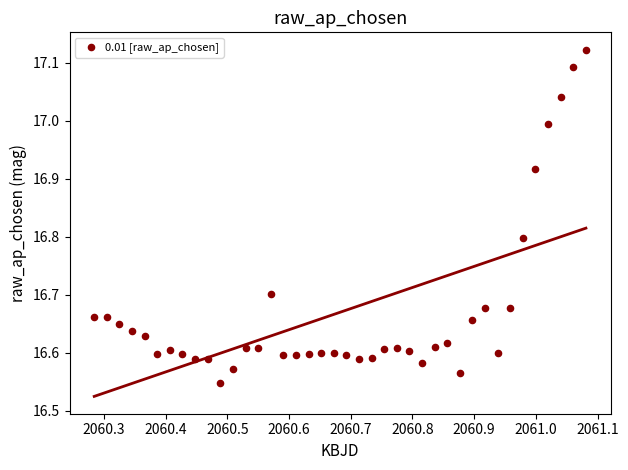

What is the range of X values (max minus min)?

0.8